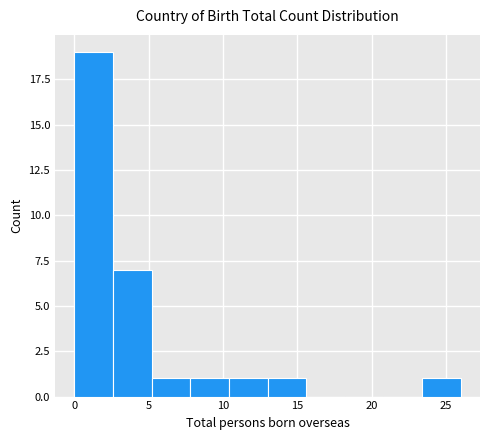

Which range on the x-axis has the tallest bar?

0.0 to 2.6